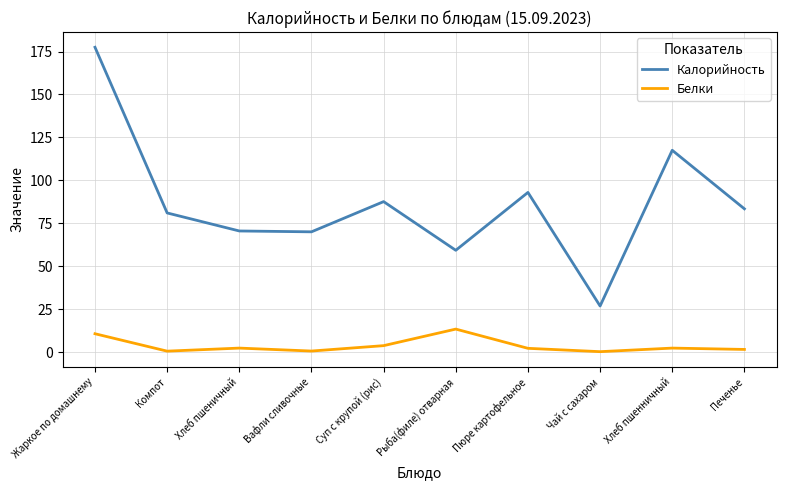

What position from the left is Рыба(филе) отварная?

6